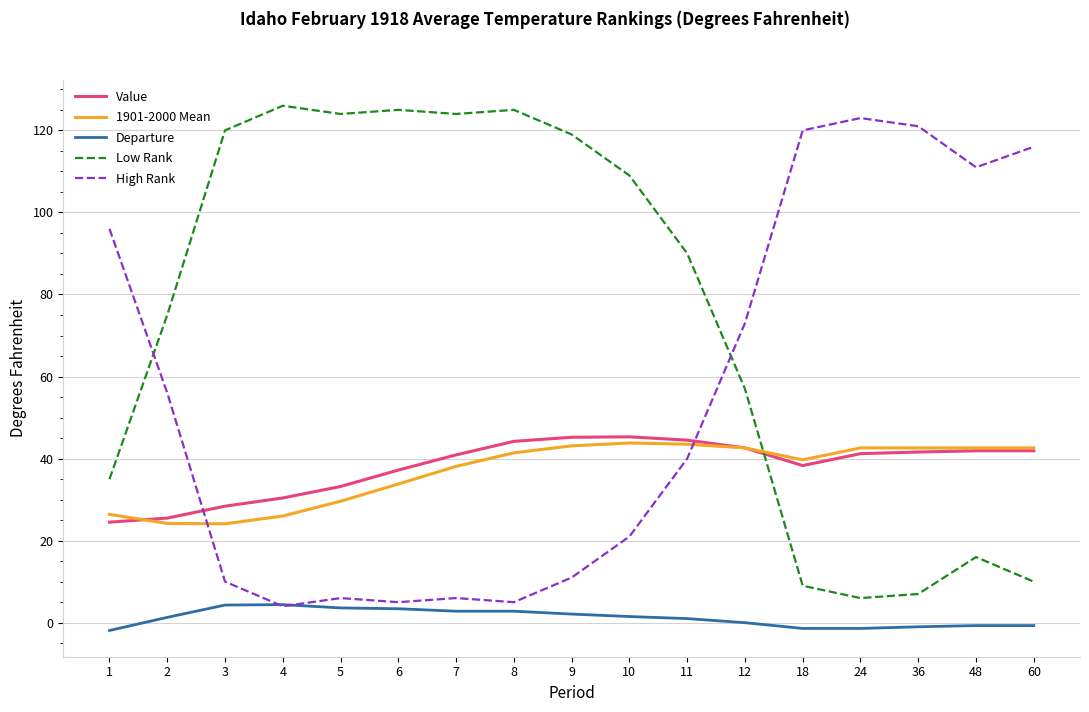

The value of 1901-2000 Mean at 36 is 62.9. True or false?

False